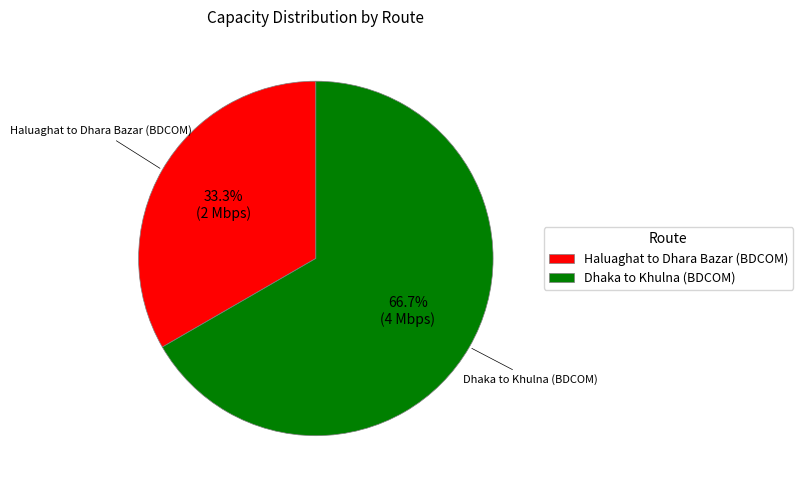

To the nearest percent, what is the combined percentage of Dhaka to Khulna (BDCOM) and Haluaghat to Dhara Bazar (BDCOM)?

100%